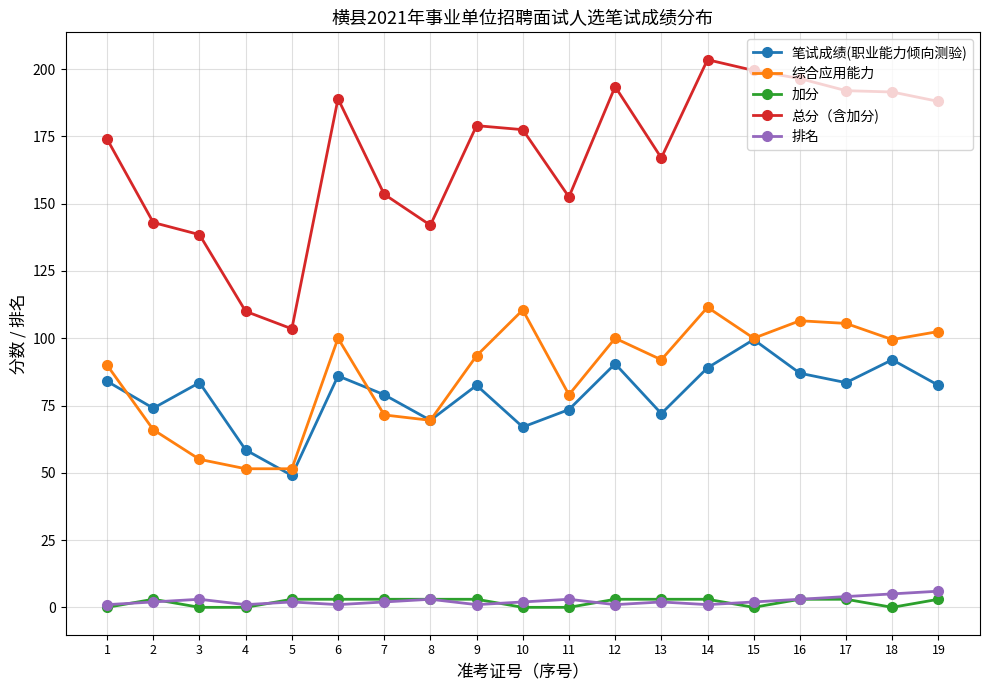

Which series has the largest range (max minus min)?

总分（含加分)